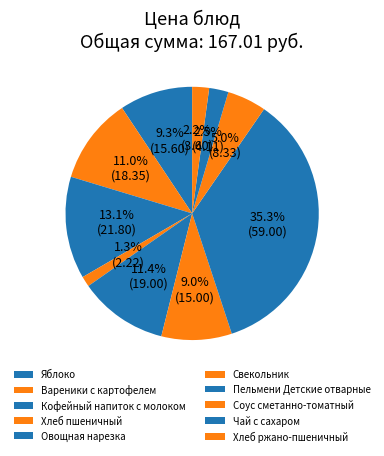

What percentage is the Соус сметанно-томатный slice, to the nearest percent?

5%